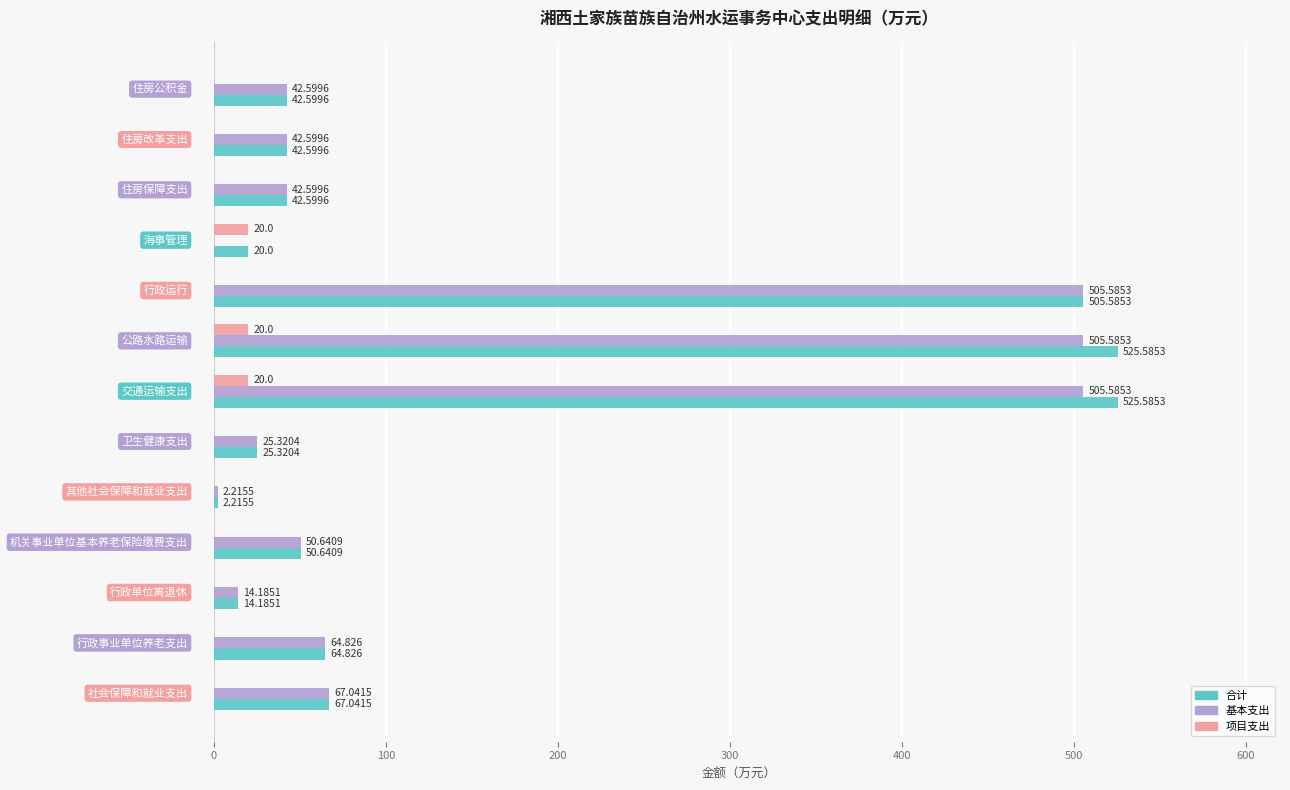

Which series has the largest total across all categories?

合计